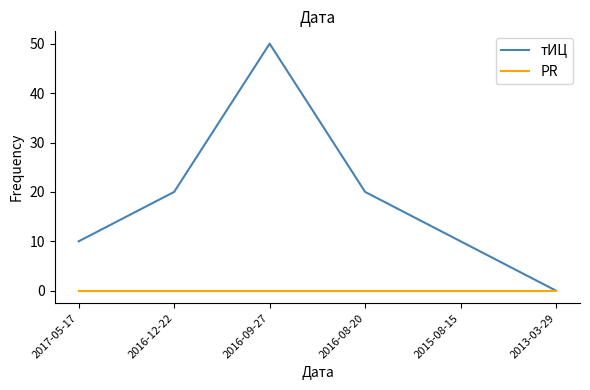

Reading left to right, transcribe all the data shown in this chart.

тИЦ: 10	20	50	20	10	0
PR: 0	0	0	0	0	0